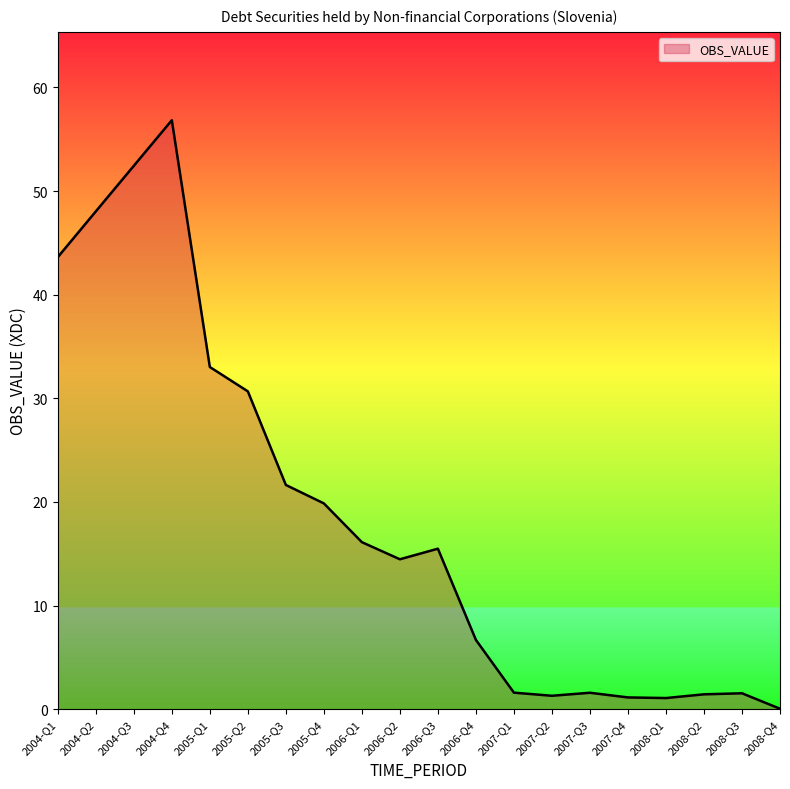

Read the value at 2008-Q4.

0.1